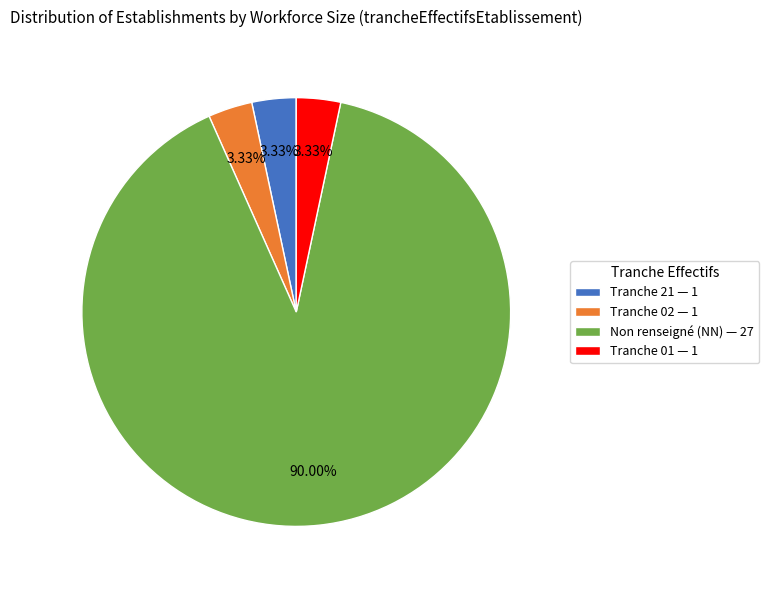

Does any single category account for the majority?

Yes